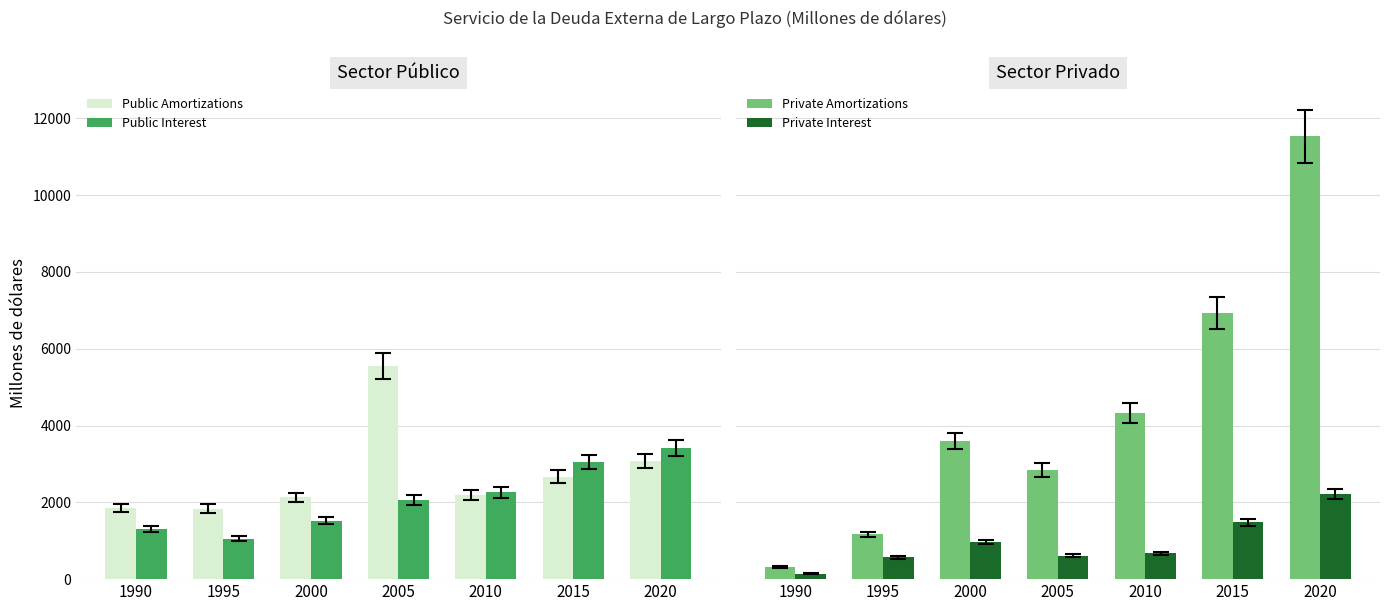

Is the value of Private Interest at 2000 greater than the value of Public Interest at 2010?

No